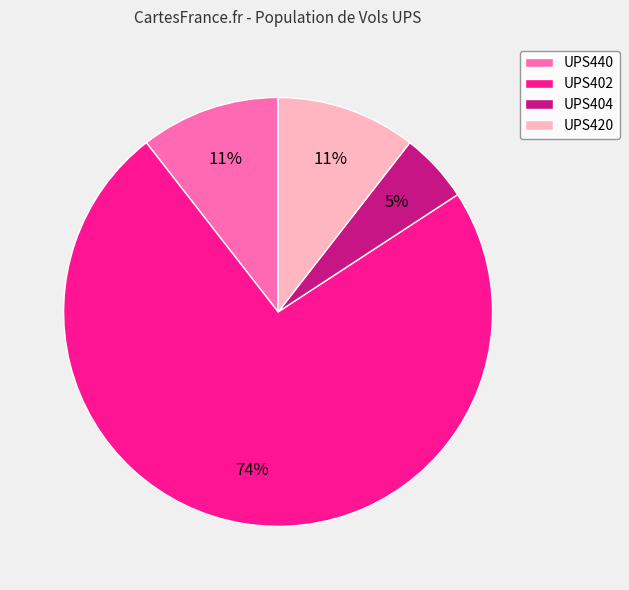

What percentage is the UPS420 slice, to the nearest percent?

11%